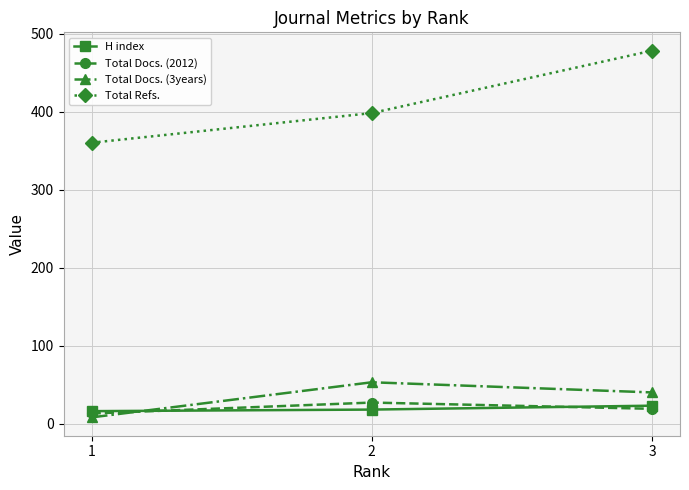

What are all the series names shown in the legend?

H index, Total Docs. (2012), Total Docs. (3years), Total Refs.